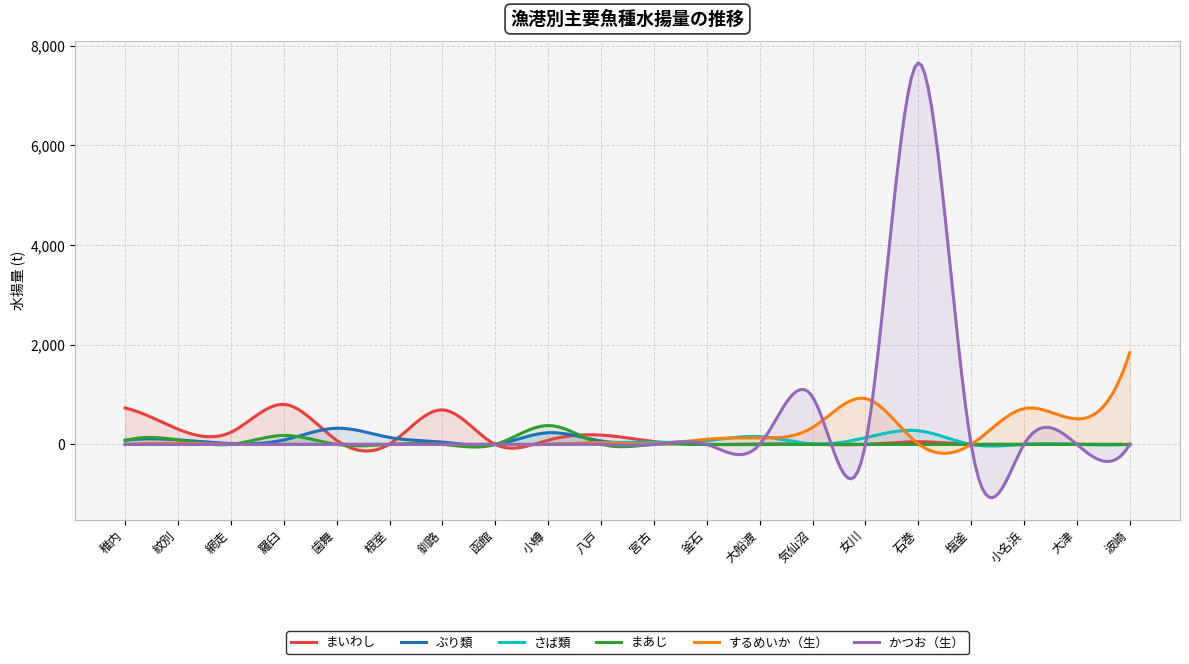

Which series has the largest range (max minus min)?

かつお（生）